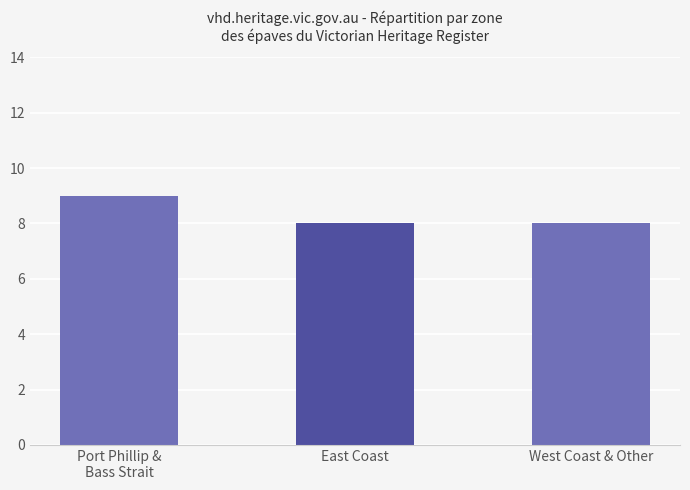

Are the bars horizontal?

No